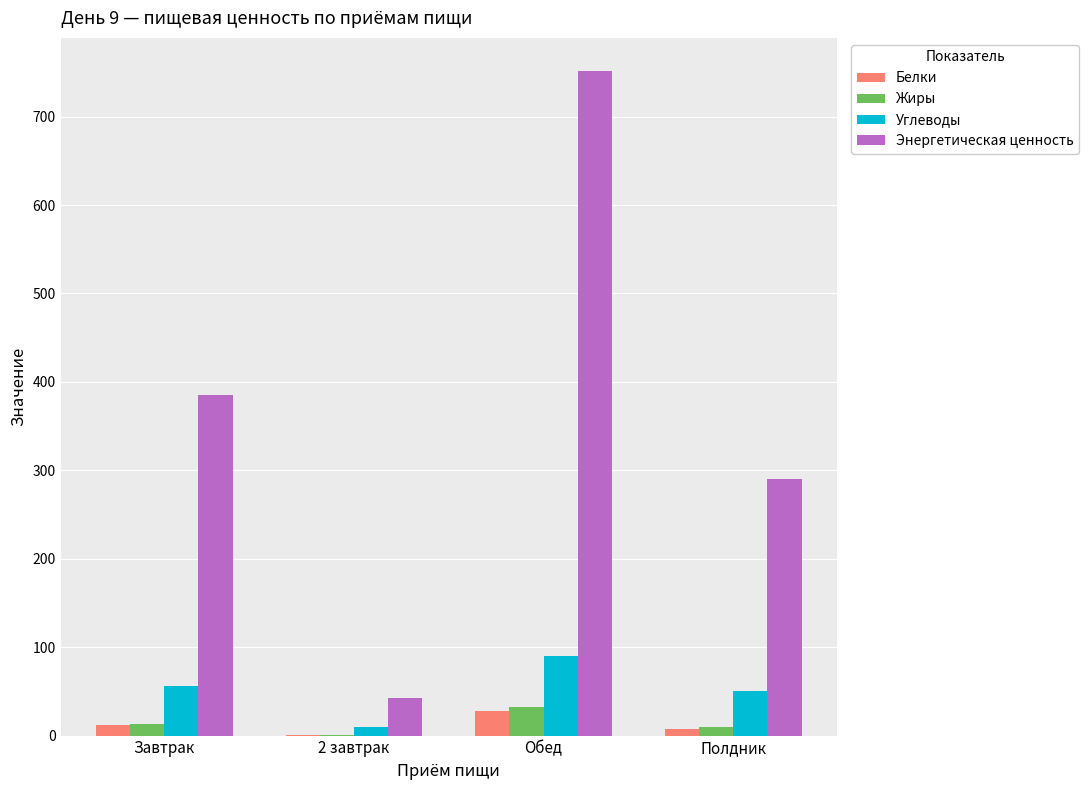

How many values in the Углеводы series exceed 56?

2